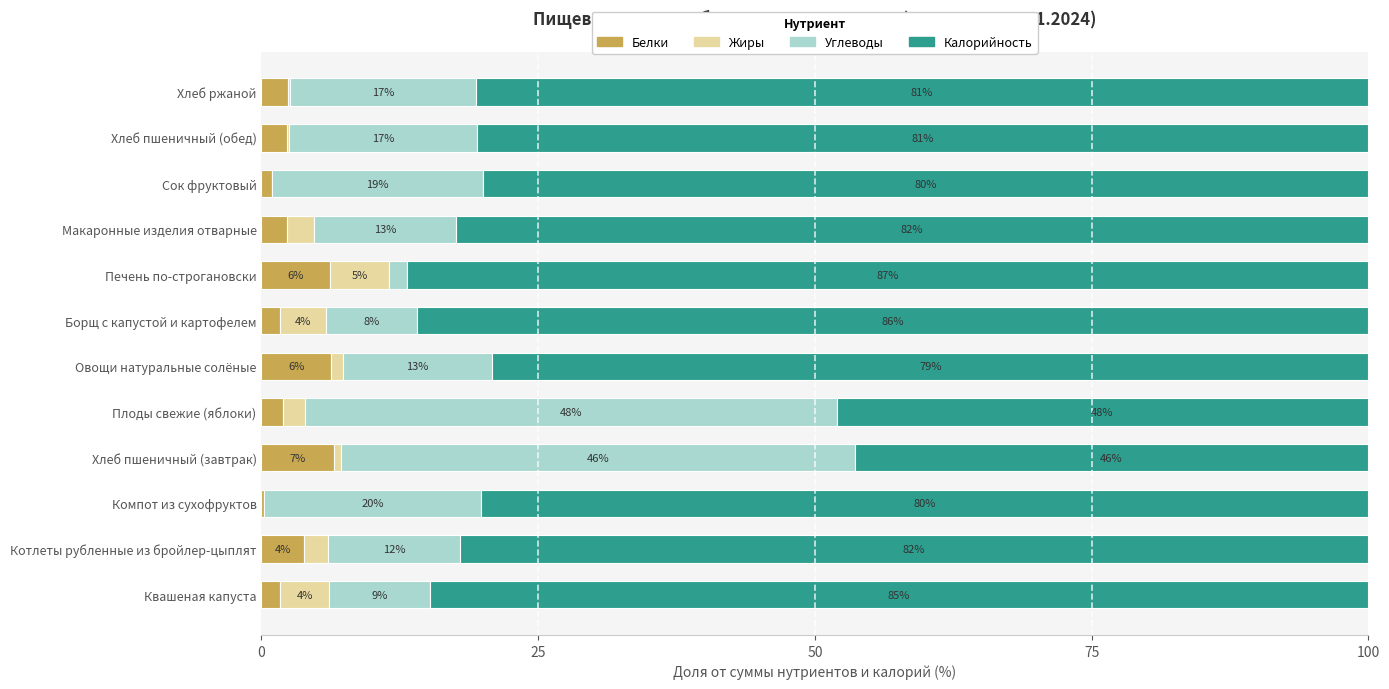

Which category has the highest value in the Белки series?

Хлеб пшеничный (завтрак)